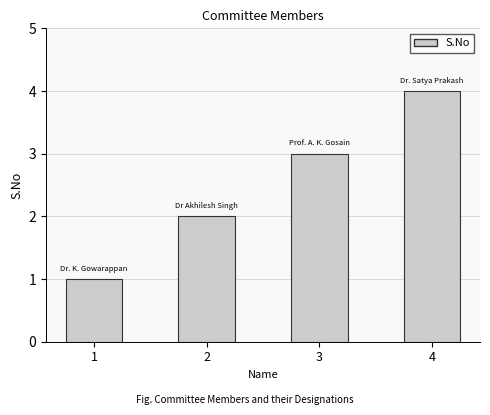

True or false: the data shows 1 at 2.

False